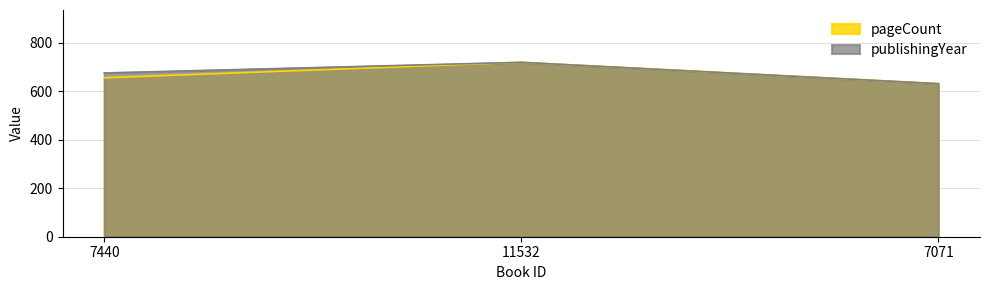

What is the difference between the publishingYear values at 11532 and 7071?

88